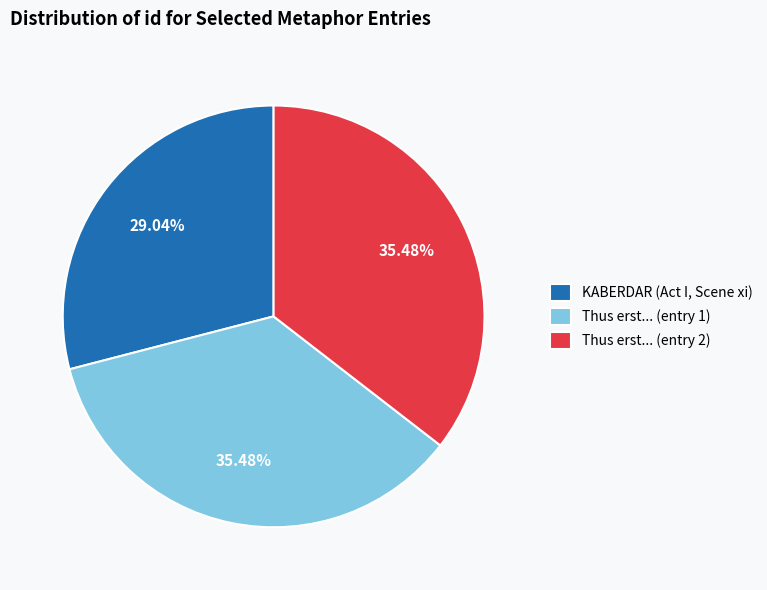

Approximately how many times larger is the value at KABERDAR (Act I, Scene xi) compared to Thus erst... (entry 2)?

0.8